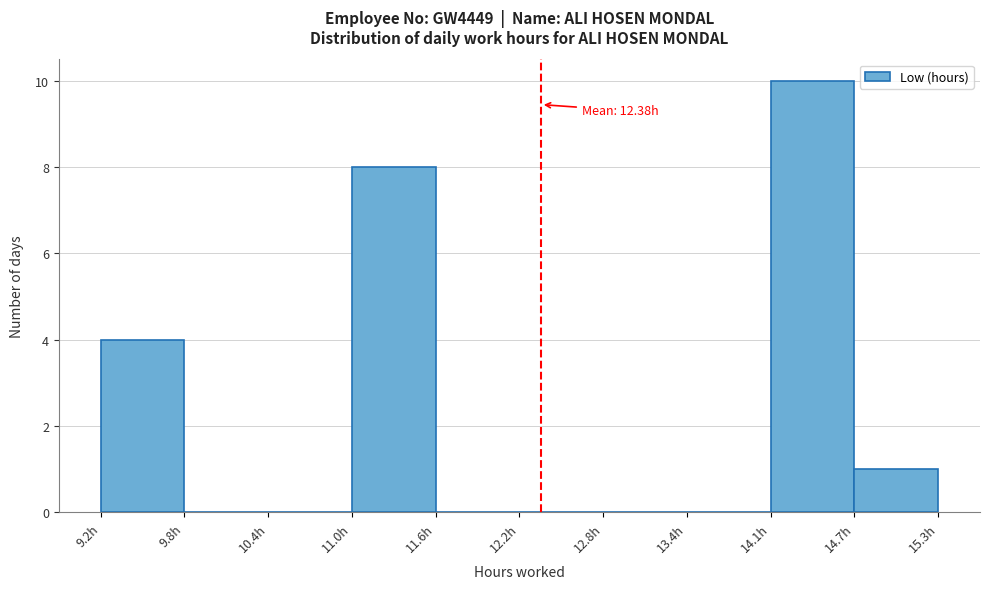

Over which range of the x-axis is the bar tallest?

14.1 to 14.7